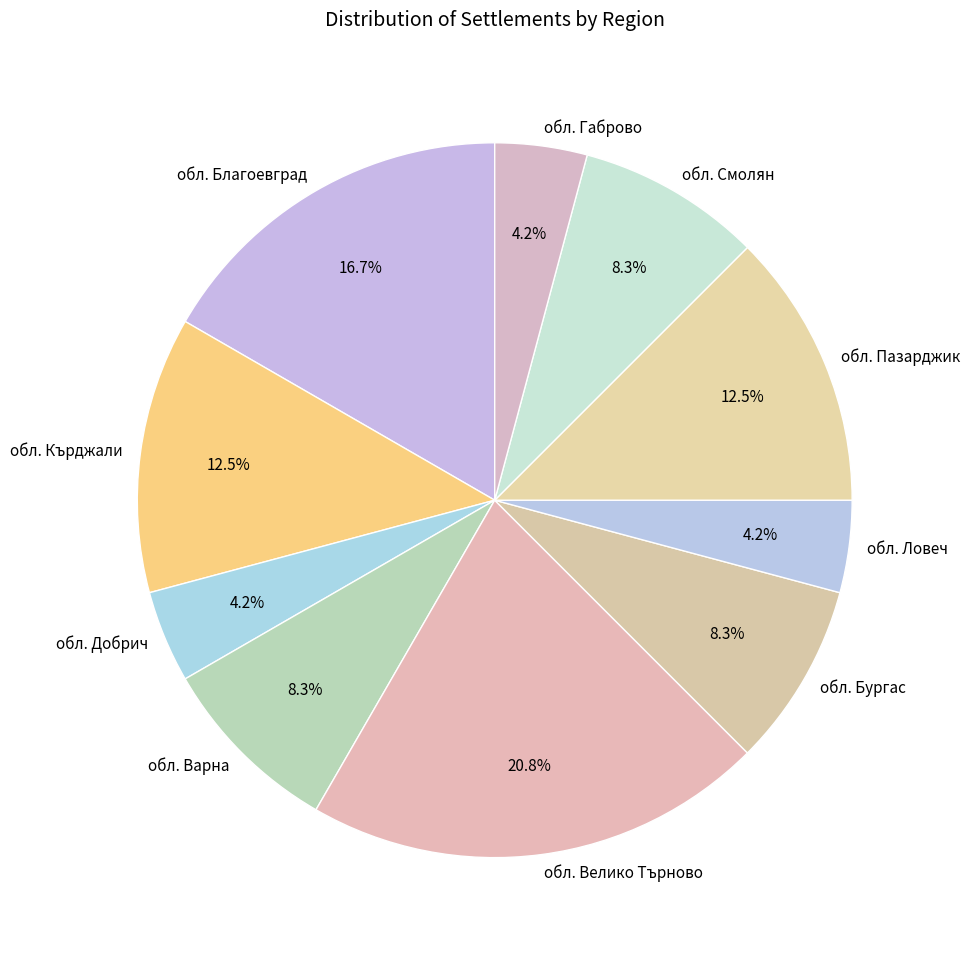

To the nearest percent, what percentage of the pie is обл. Смолян?

8%